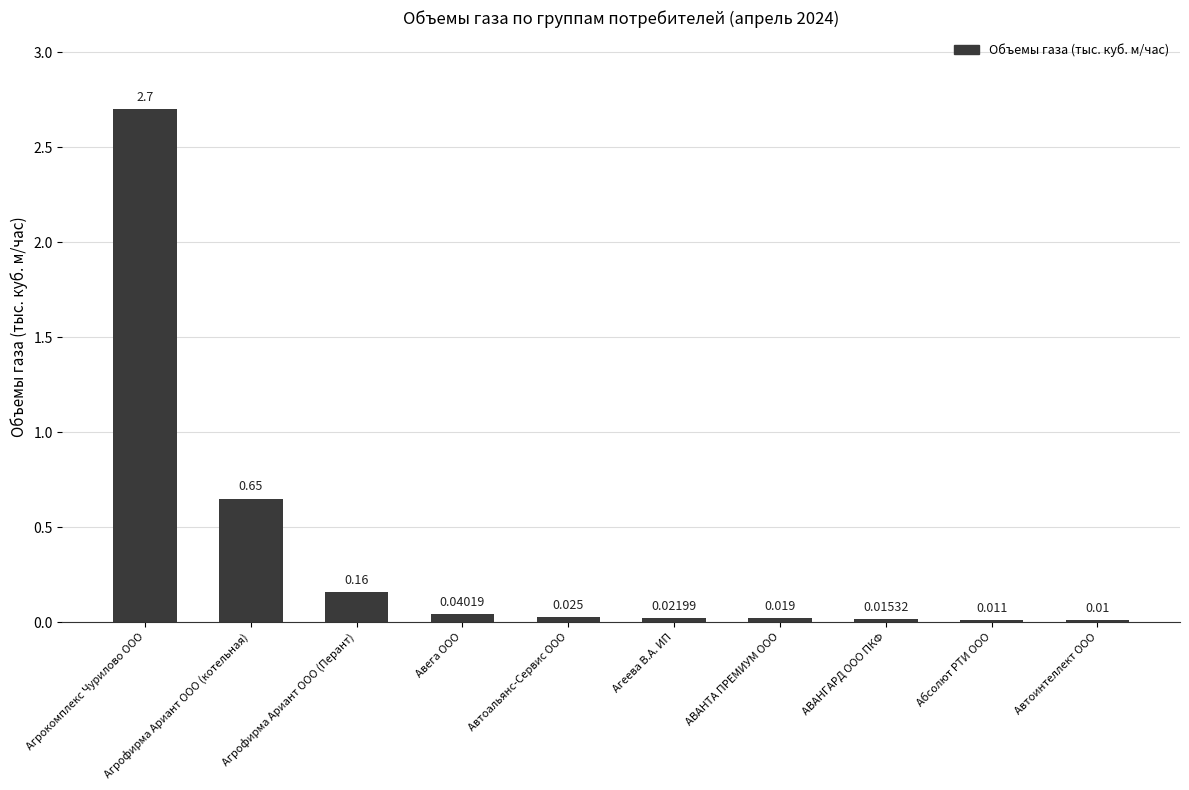

Does the chart contain any negative values?

No